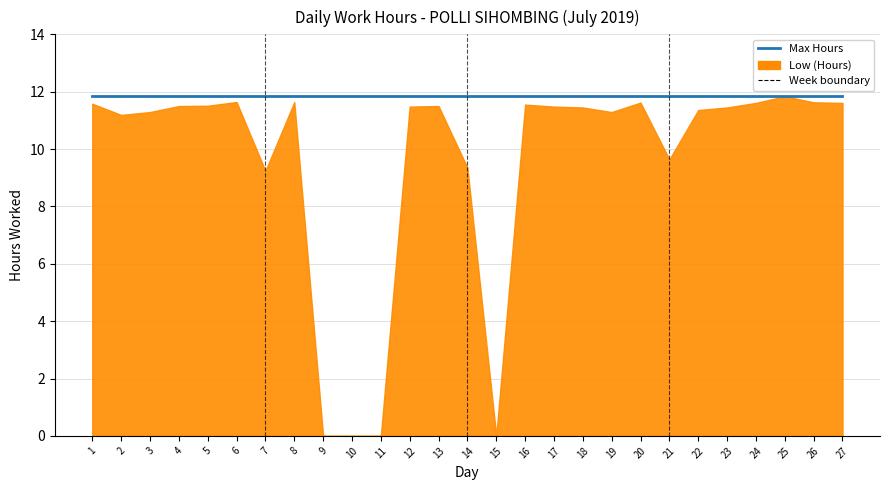

List the labels in order of value, largest first.

25, 6, 8, 26, 20, 24, 27, 1, 16, 5, 4, 13, 12, 17, 18, 23, 22, 3, 19, 2, 21, 14, 7, 9, 10, 11, 15